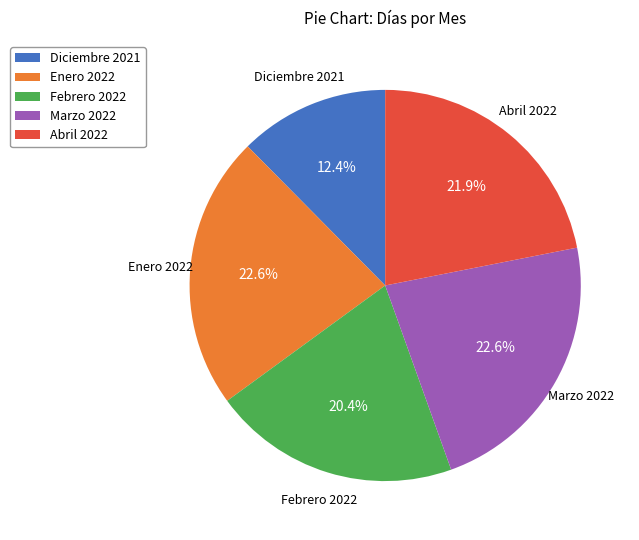

Does Abril 2022 represent more than half of the total?

No